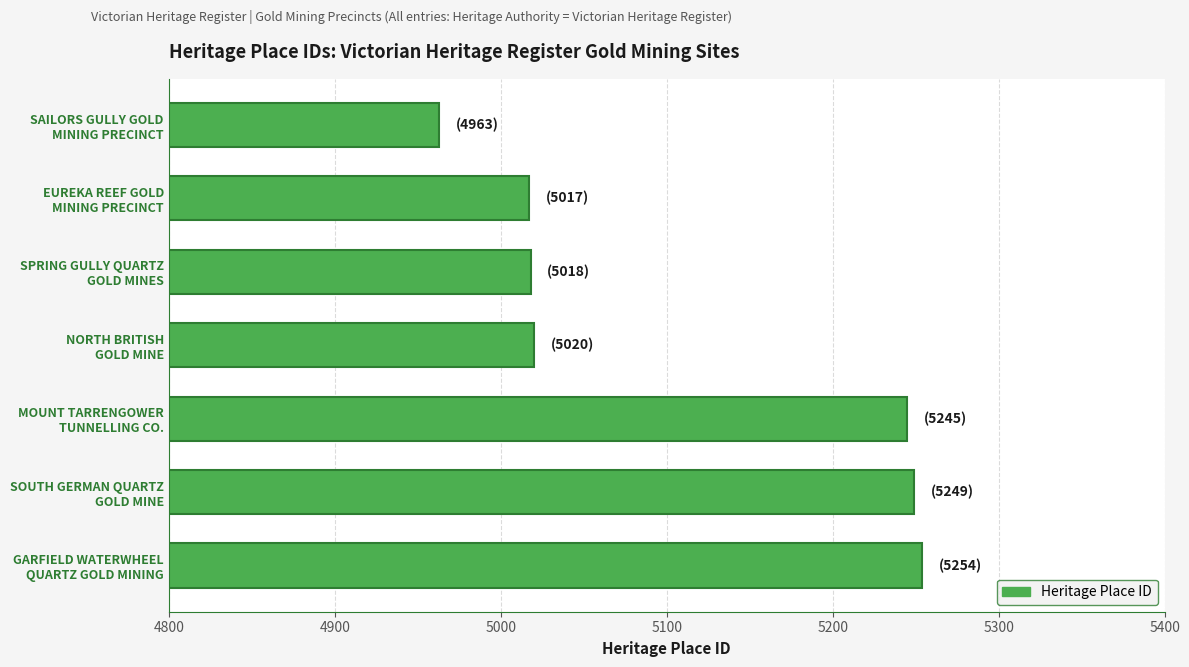

What is the minimum value shown in the chart?

4963